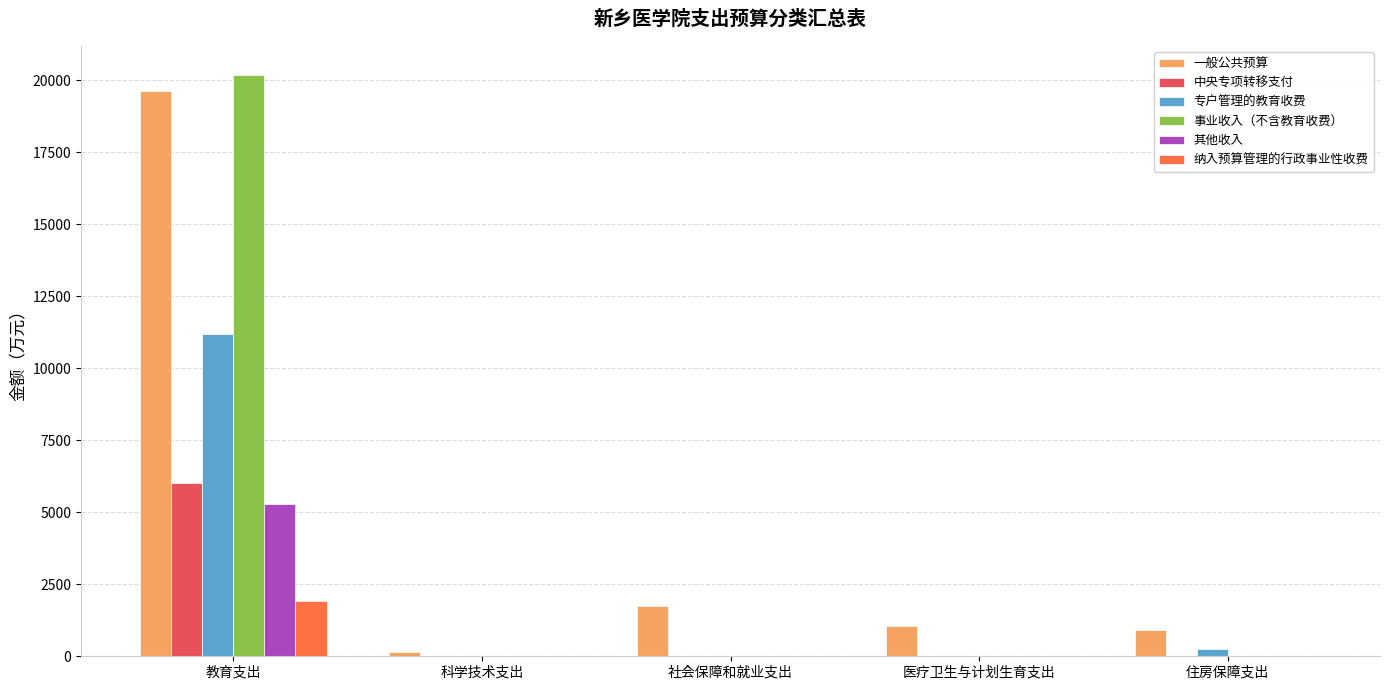

What is the highest value of the 事业收入（不含教育收费） series?

20171.6